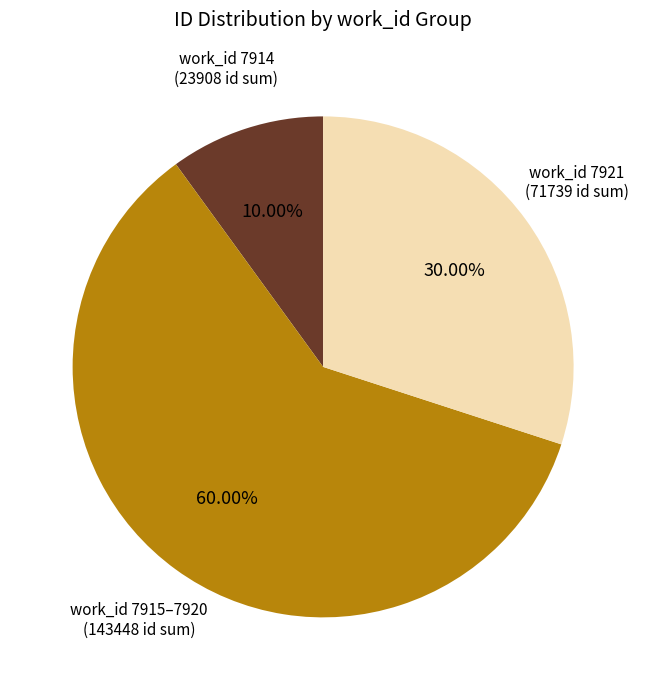

Is there a majority slice in this chart?

Yes